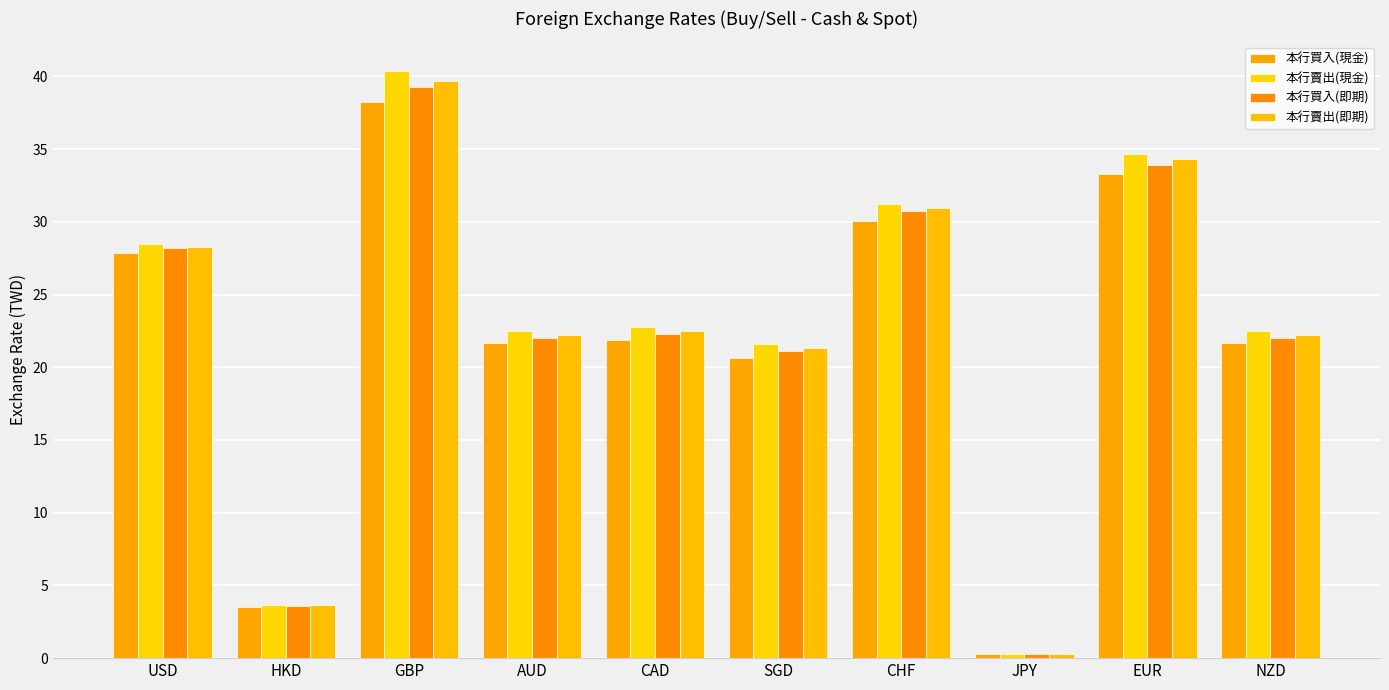

The 本行買入(即期) series shows 22.0 at NZD. True or false?

True